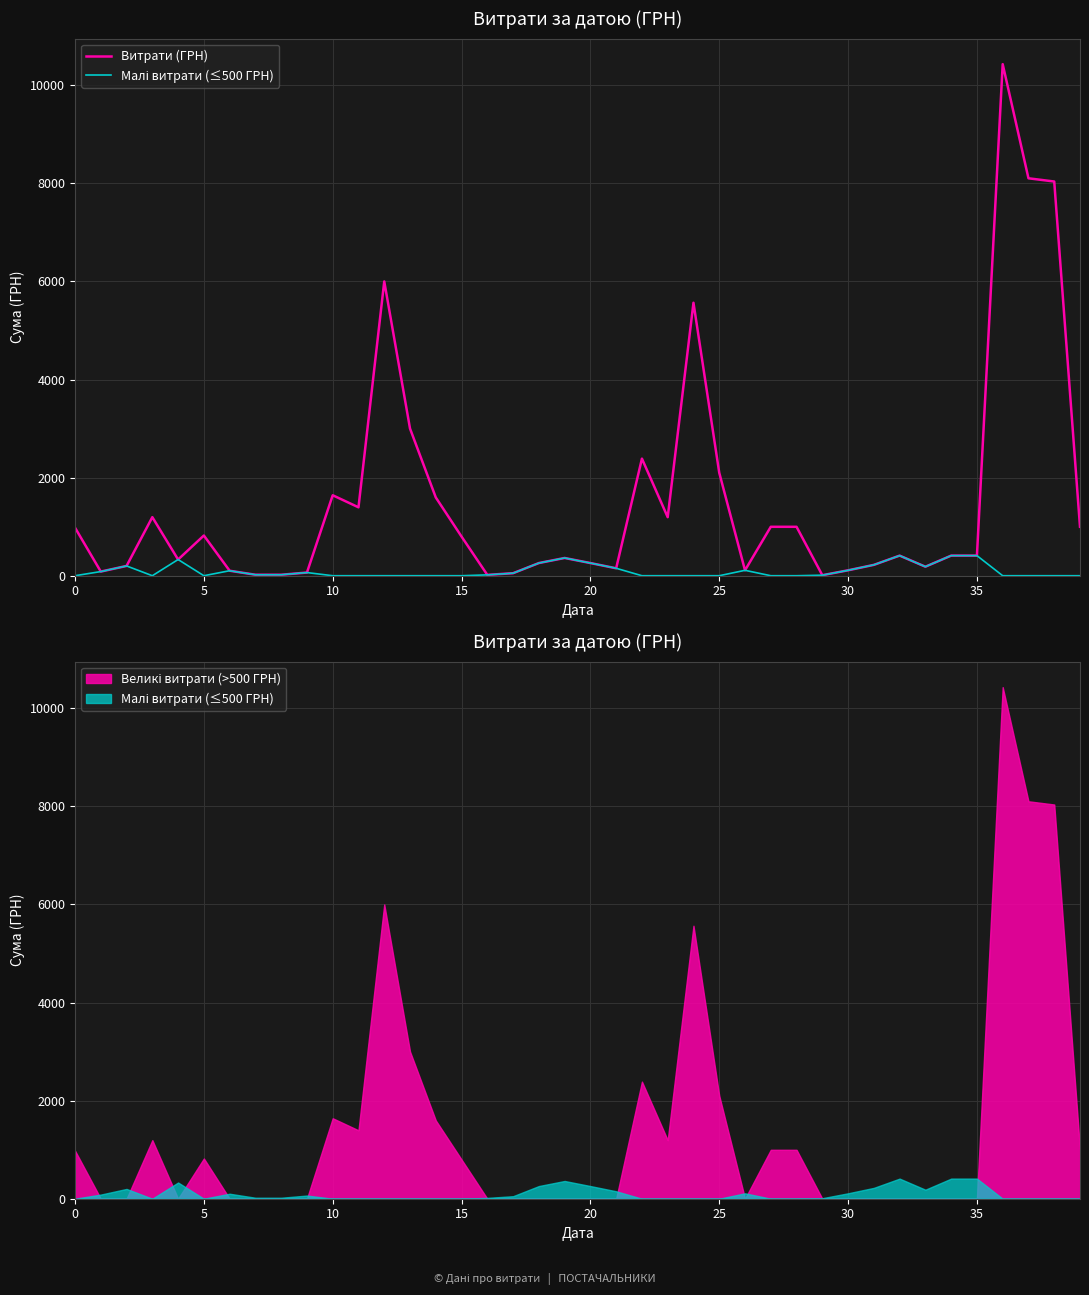

True or false: Малі витрати (≤500 ГРН) and Витрати (ГРН) intersect in this chart.

False